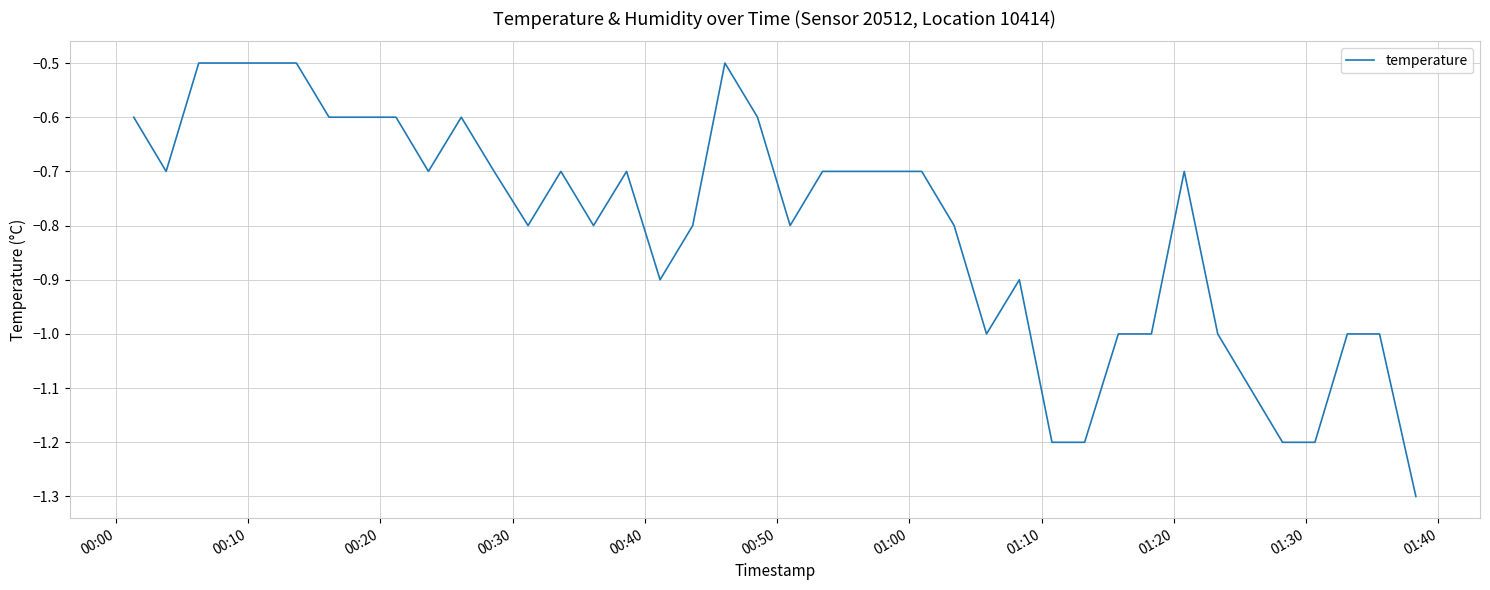

What is the difference between the maximum and minimum values?

0.8